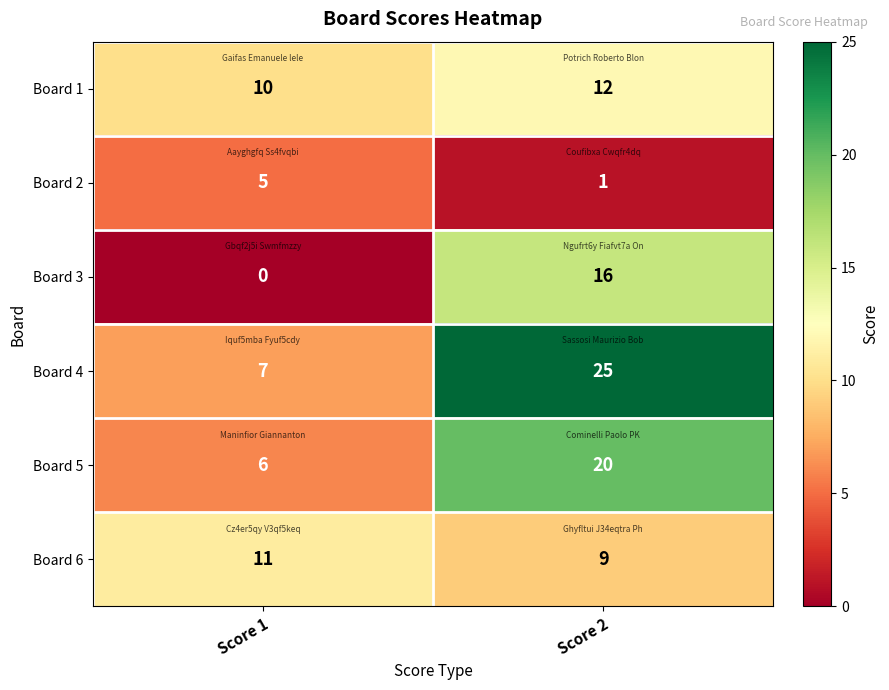

At which category is the sum across all series the highest?

Score 2